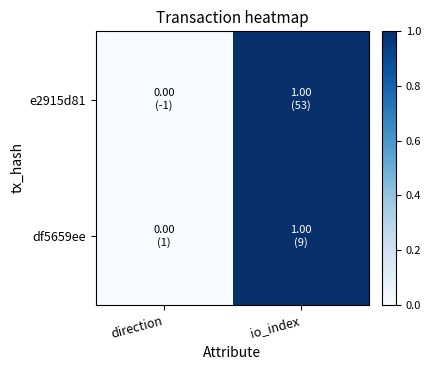

Which series has the largest total across all categories?

e2915d81